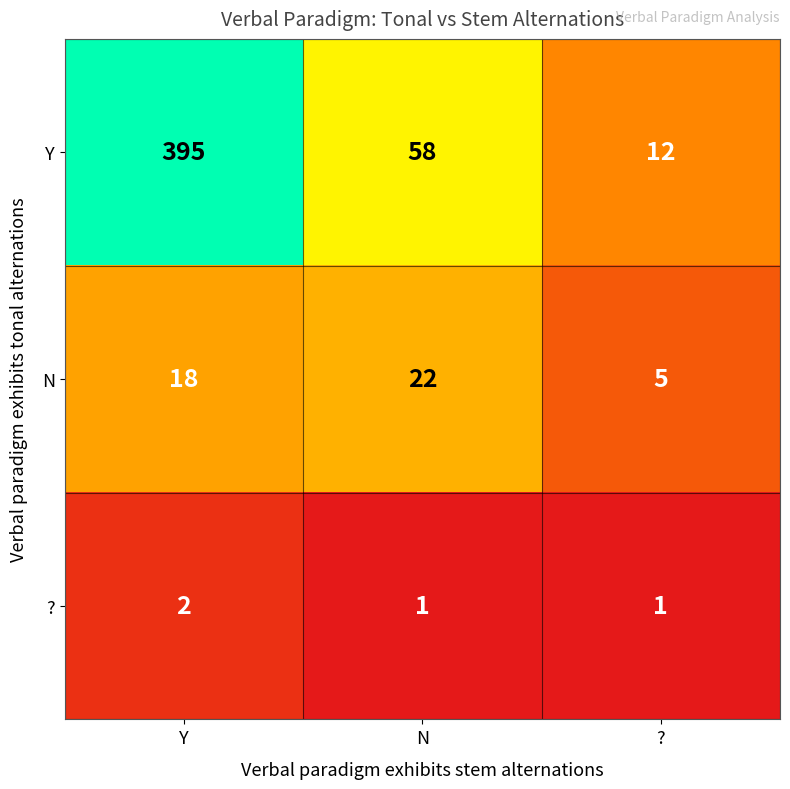

What is the sum of the N values at Y and N?

40